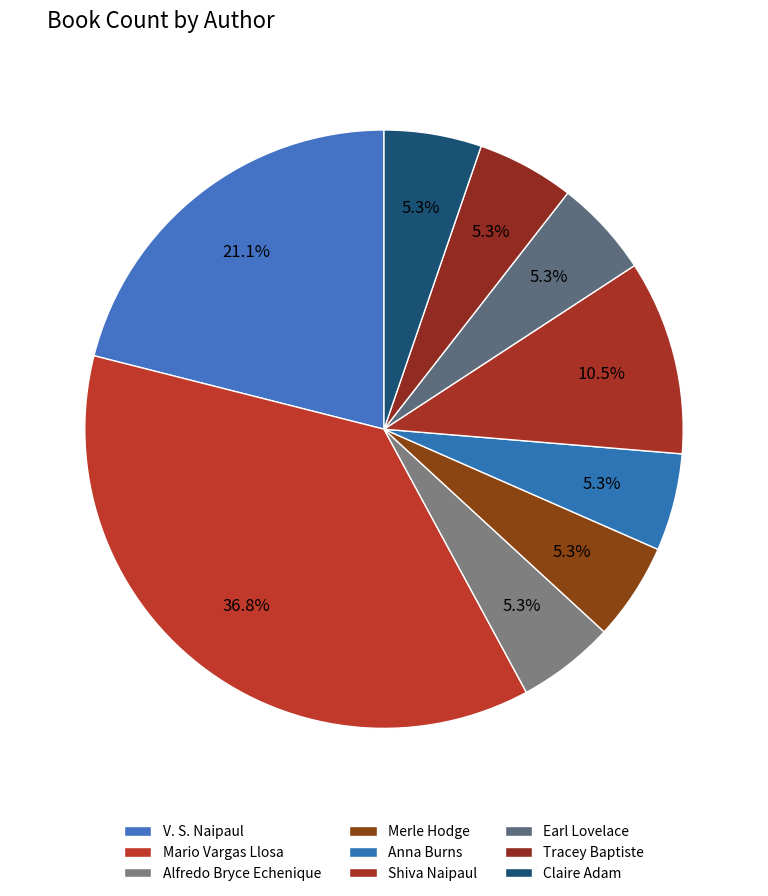

What percentage is NOT represented by Earl Lovelace?

94.7%